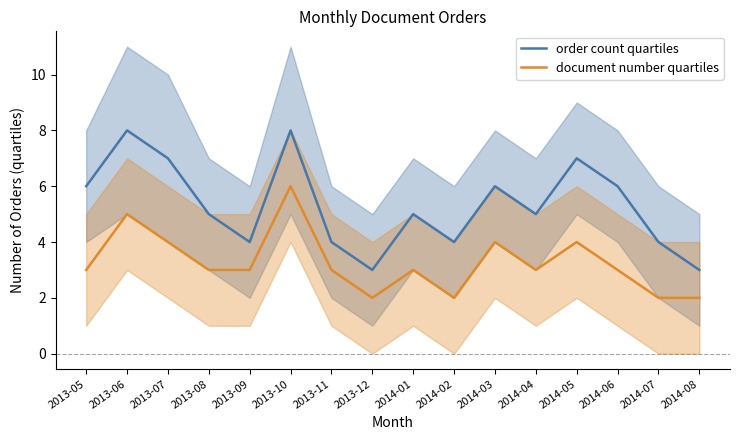

At which category does document number quartiles reach its first local peak?

2013-06